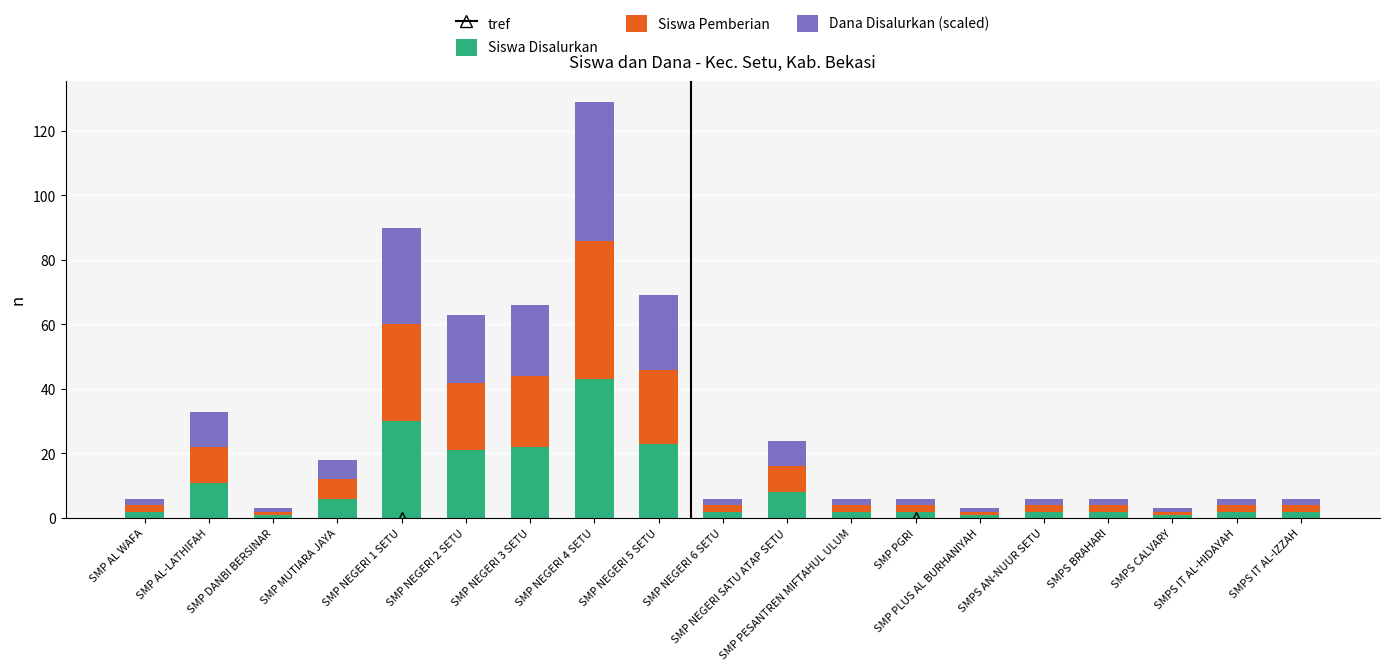

What is the difference between the maximum and minimum values in the Siswa Disalurkan series?

42